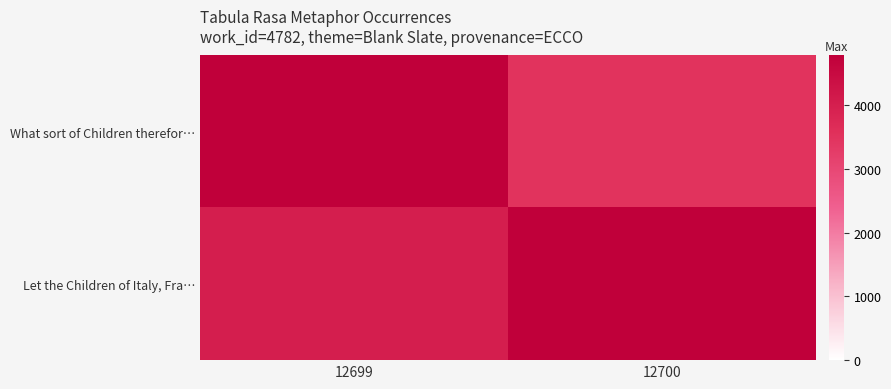

Rank the series by their average value, from highest to lowest.

Let the Children of Italy, Fra…, What sort of Children therefor…